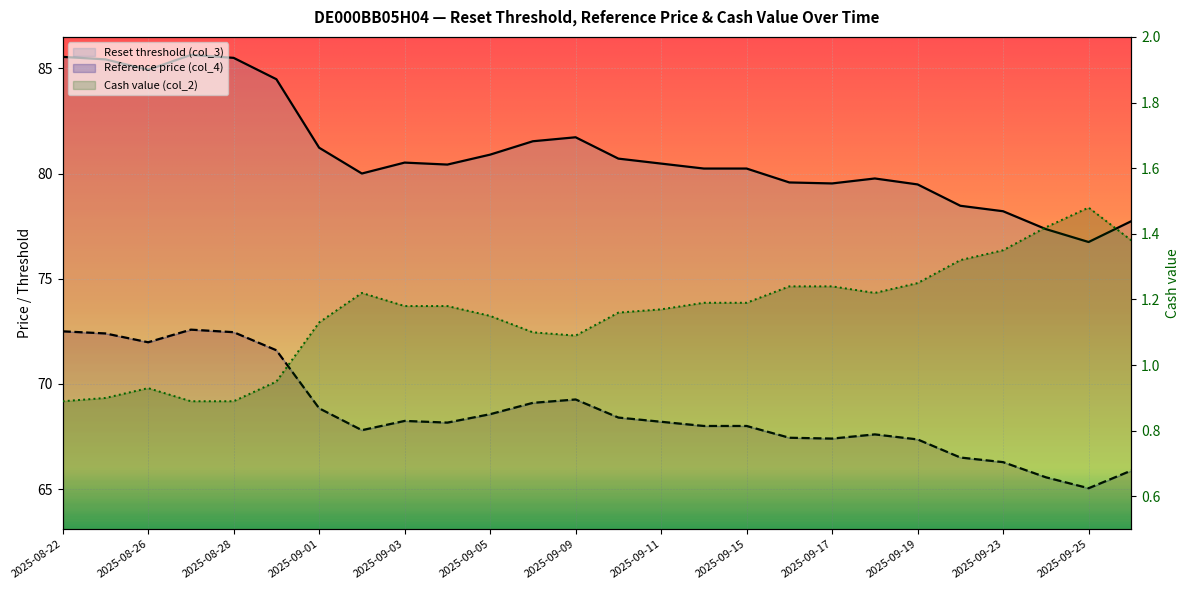

True or false: Reset threshold (col_3) has more than 0 interior local peaks.

True